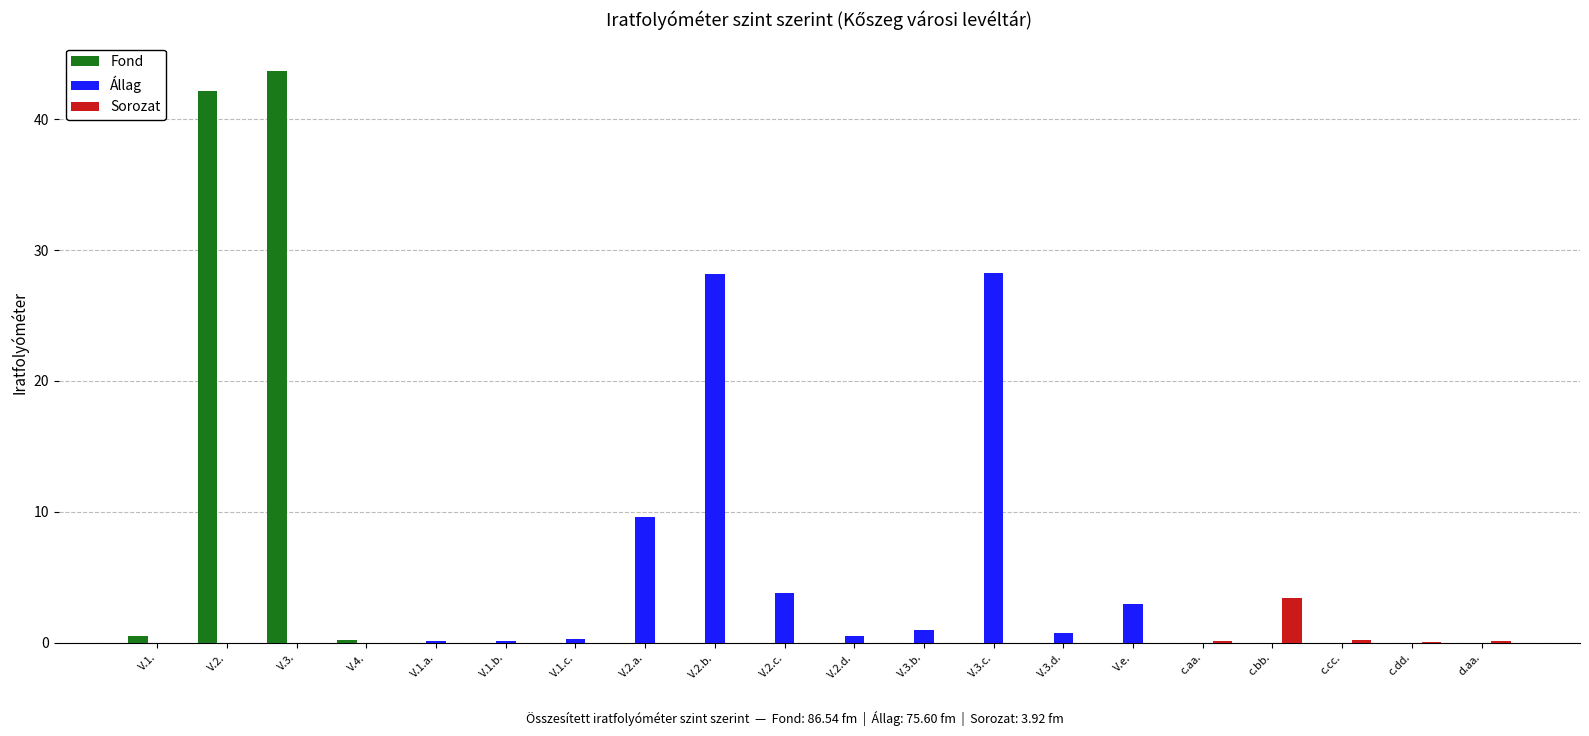

What is the greatest value displayed?

43.7